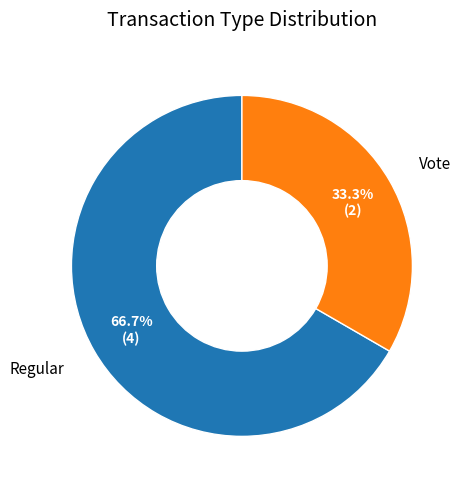

Is there a majority slice in this chart?

Yes